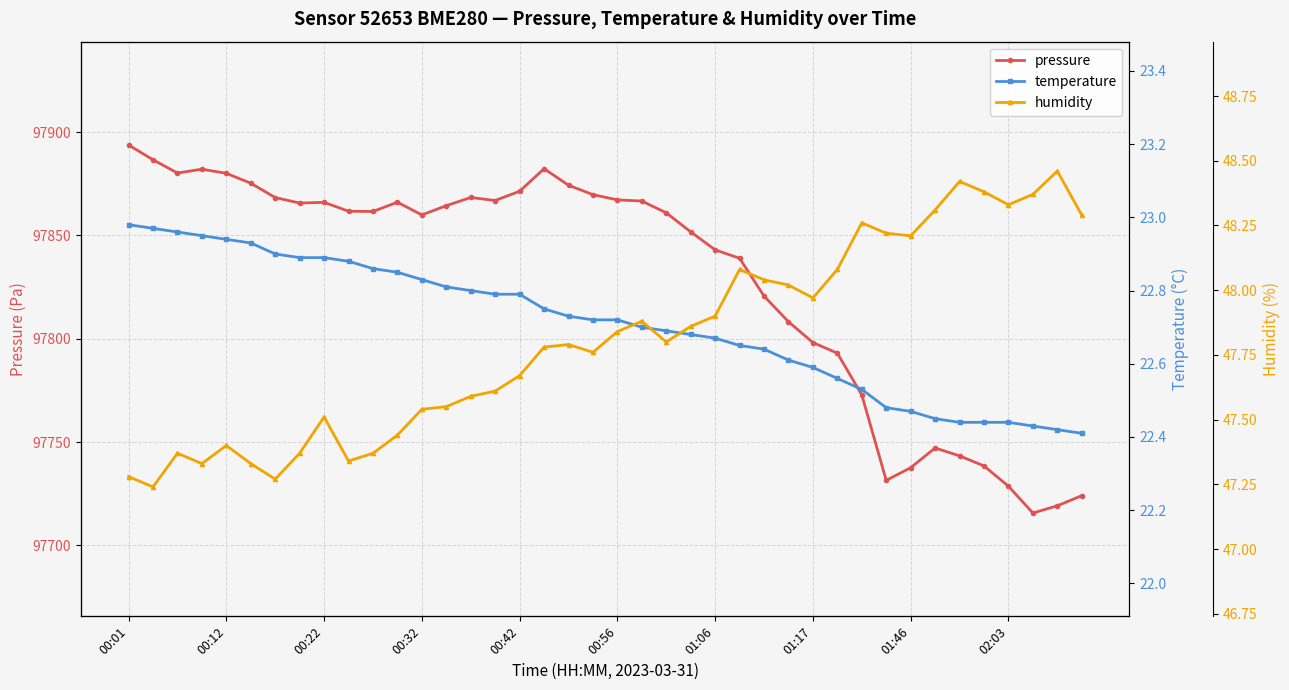

Which category has the highest value in the pressure series?

00:01